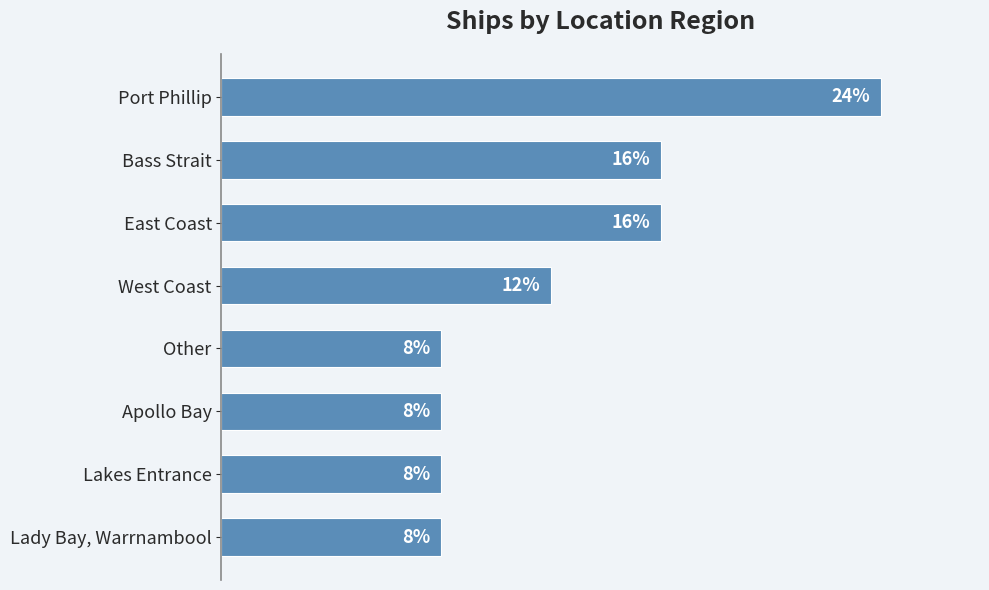

Does the chart contain any negative values?

No